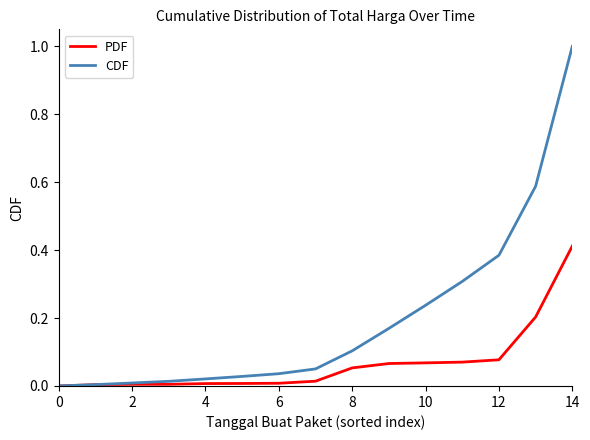

Which series has the largest total across all categories?

CDF